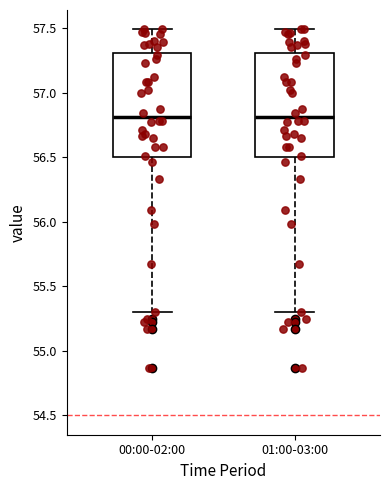

Reading left to right, transcribe this box plot: for each box, give where its median line is, the range the box spans, and where its two whiskers end, as read against the y-axis. The values are not printed on the chart, so give them approximately, as read against the axis.

00:00-02:00: median 56.8, box 56.5 to 57.3, whiskers 55.3 to 57.5
01:00-03:00: median 56.8, box 56.5 to 57.3, whiskers 55.3 to 57.5